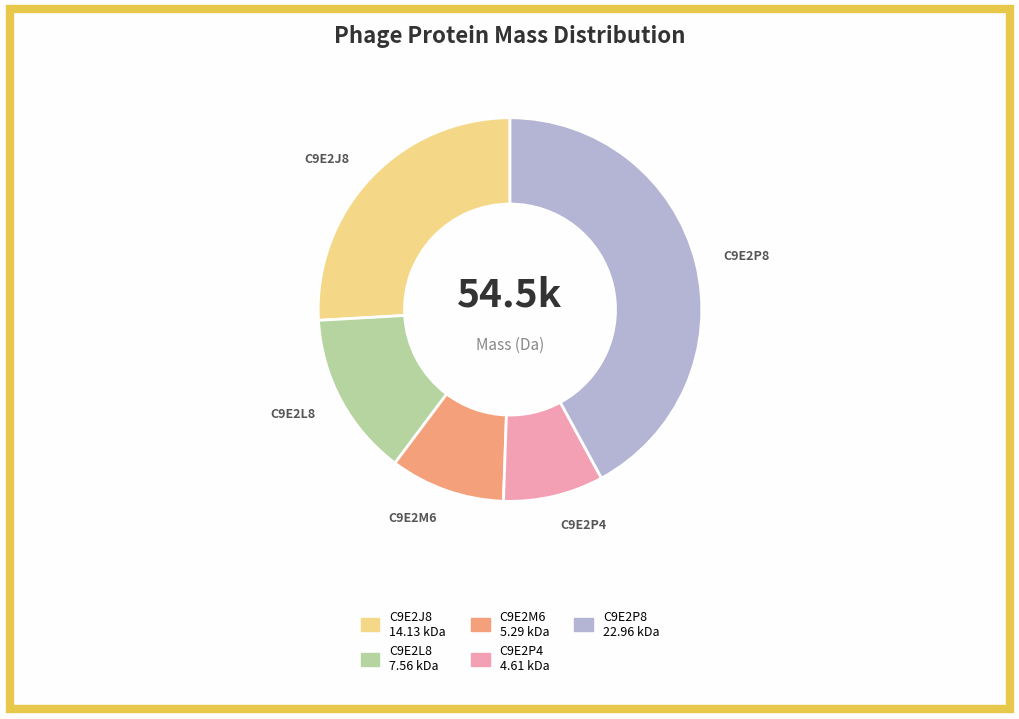

Is there any slice that represents more than half of the pie?

No